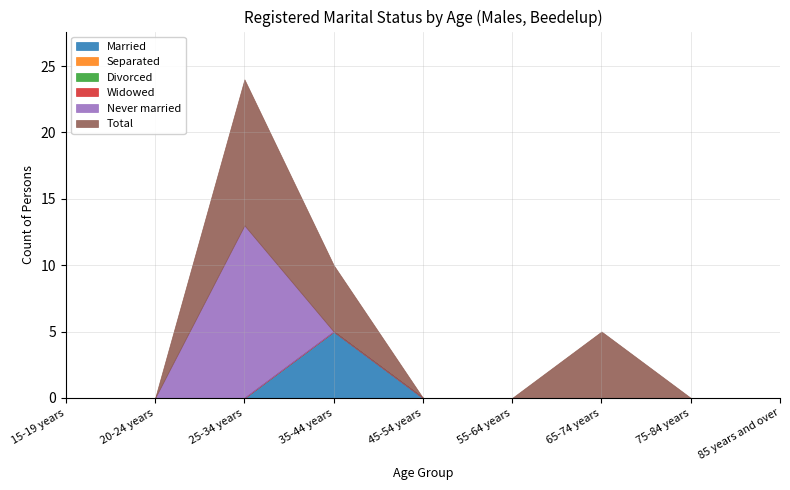

What position from the left is 65-74 years?

7